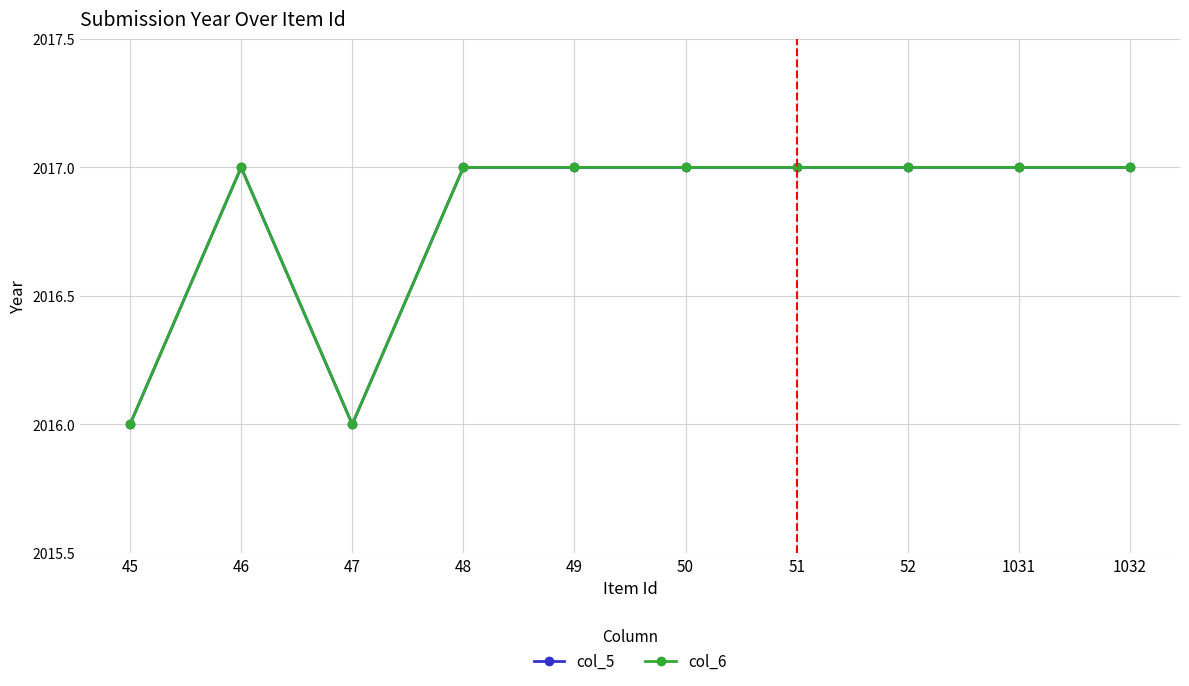

Where is col_5 nearest to the value 2016?

45